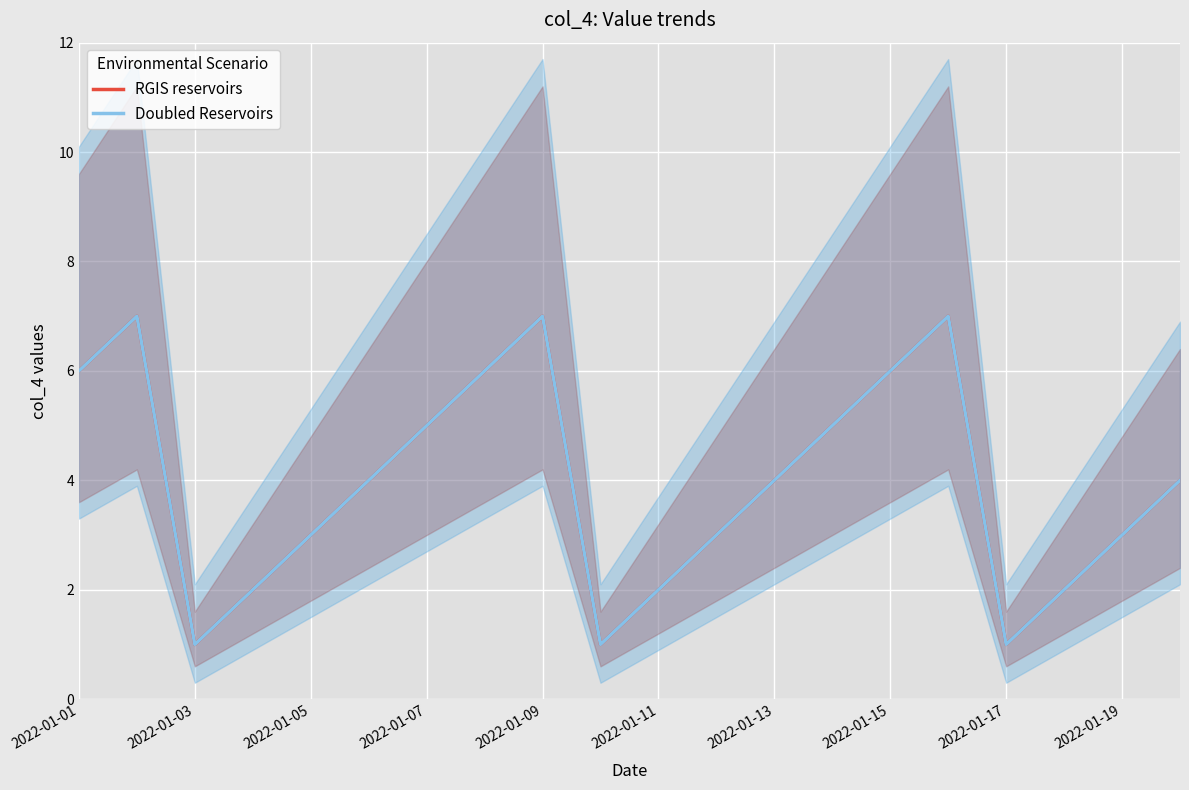

How many values in the RGIS reservoirs series exceed 4?

8